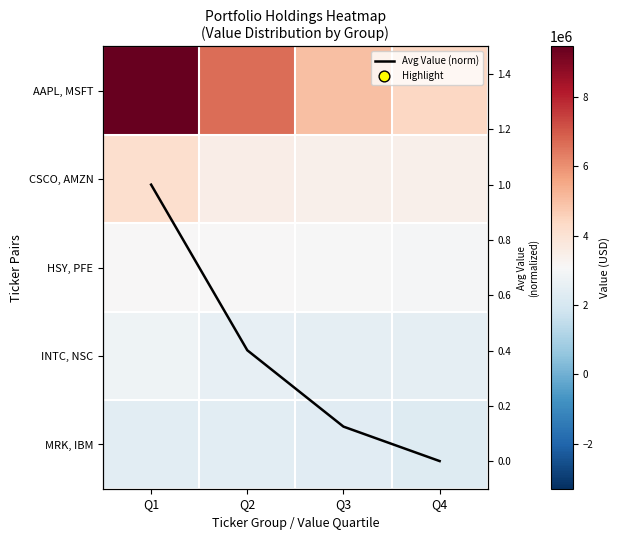

The value of INTC, NSC at Q1 is 1043496.0. True or false?

False